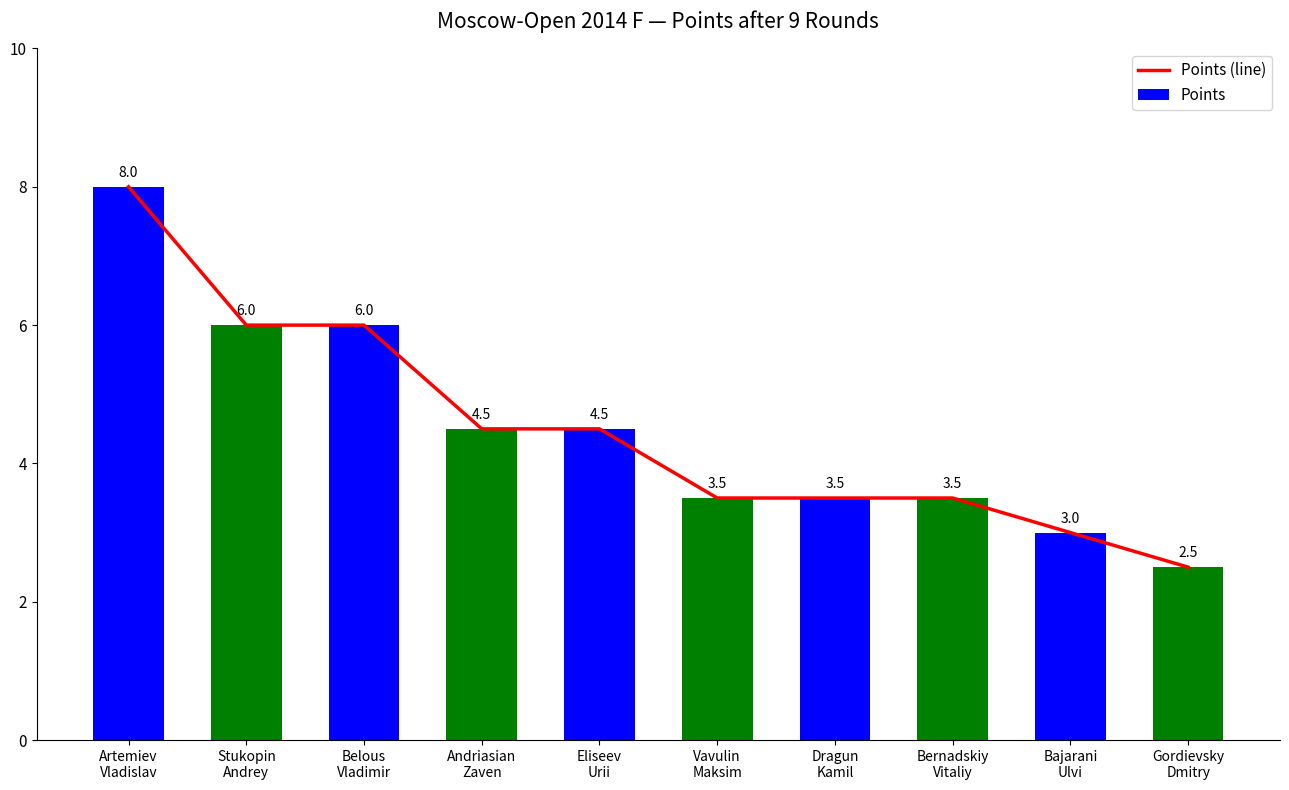

What are all the series names shown in the legend?

Points (line), Points